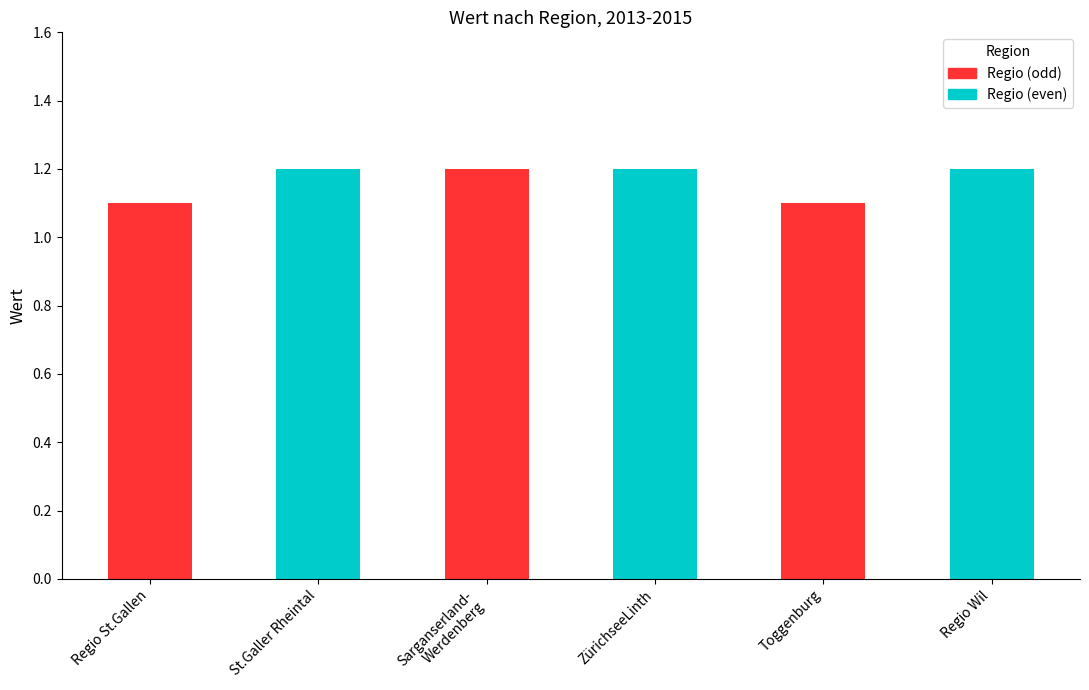

What value does the data have at Sarganserland-
Werdenberg?

1.2